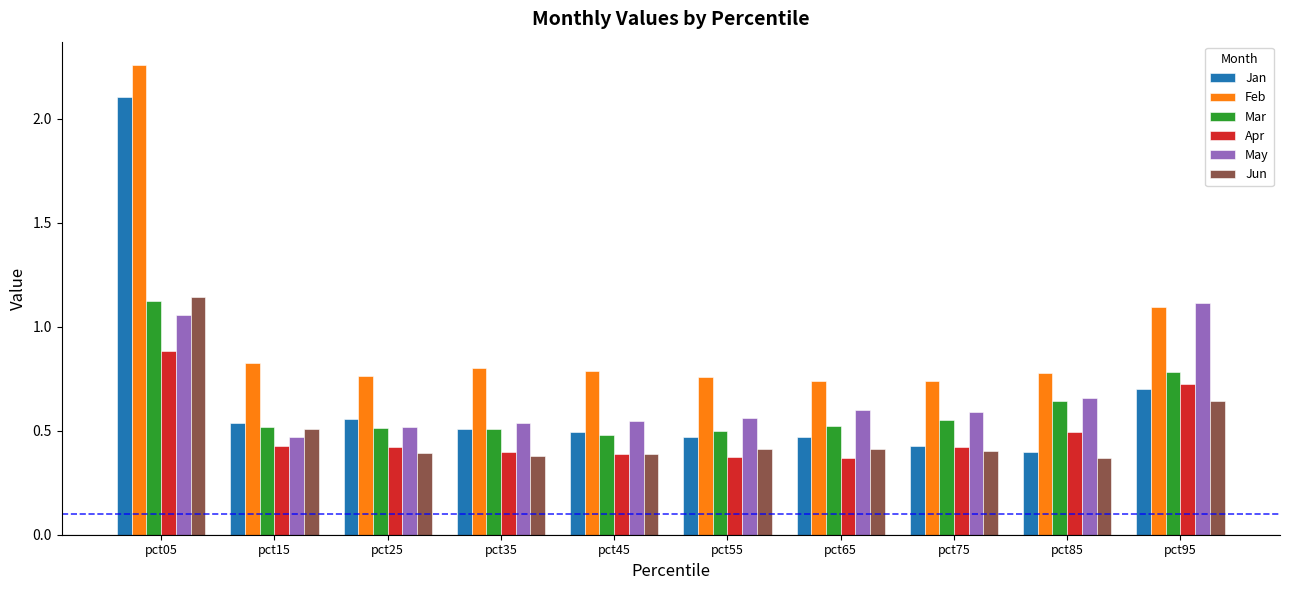

Which category has the highest value across all series?

pct05